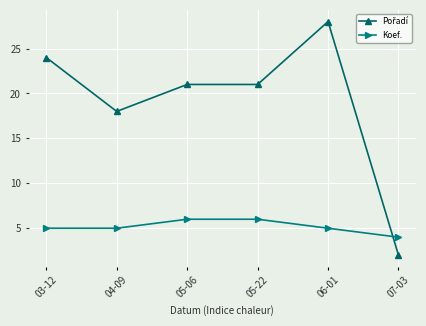

What is the total value across all series at 04-09?

23